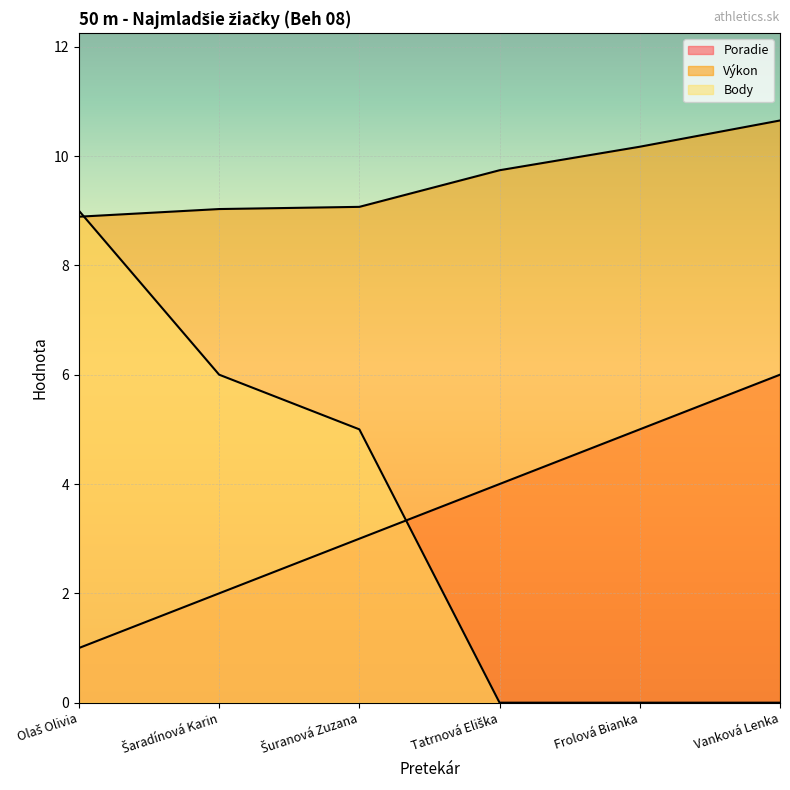

What is the average value of the Výkon series?

9.6